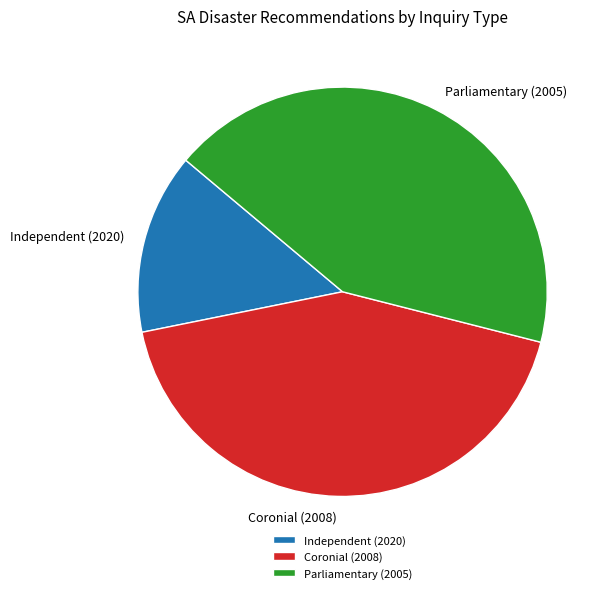

Combined, do Independent (2020) and Parliamentary (2005) account for over 50%?

Yes